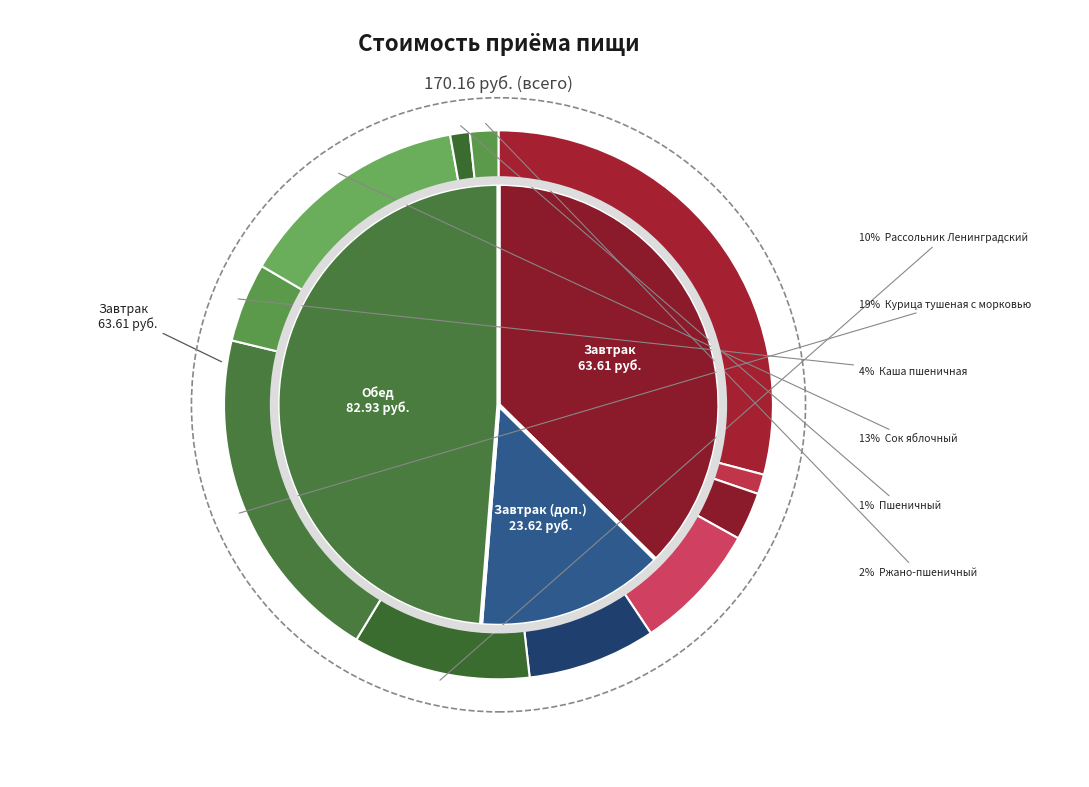

How much of the chart is everything except Овощи по сезону (огурец соленый)?

92.4%